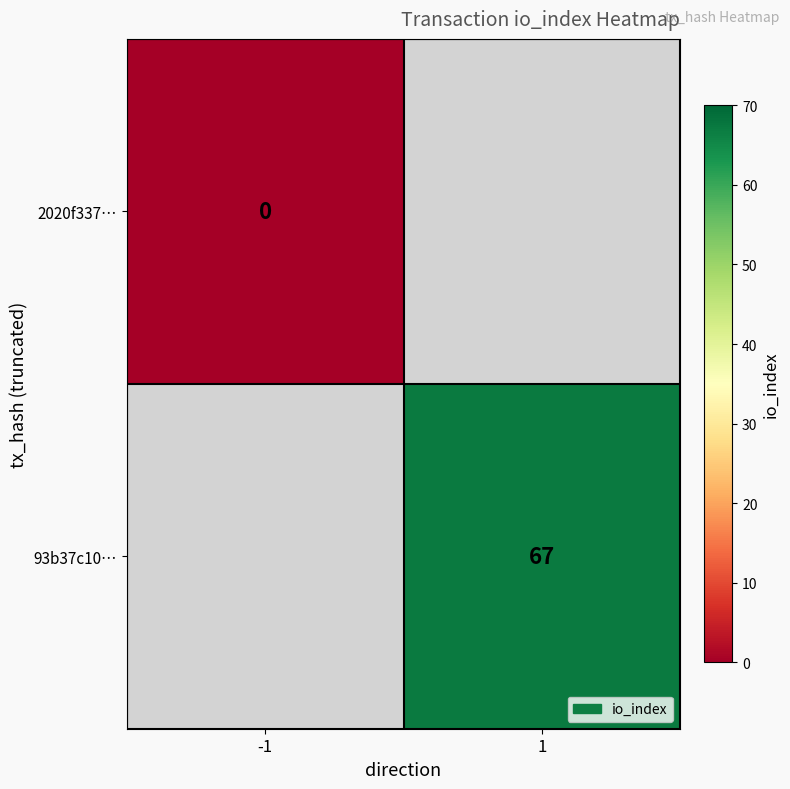

The value of 93b37c10… at 1 is 97. True or false?

False